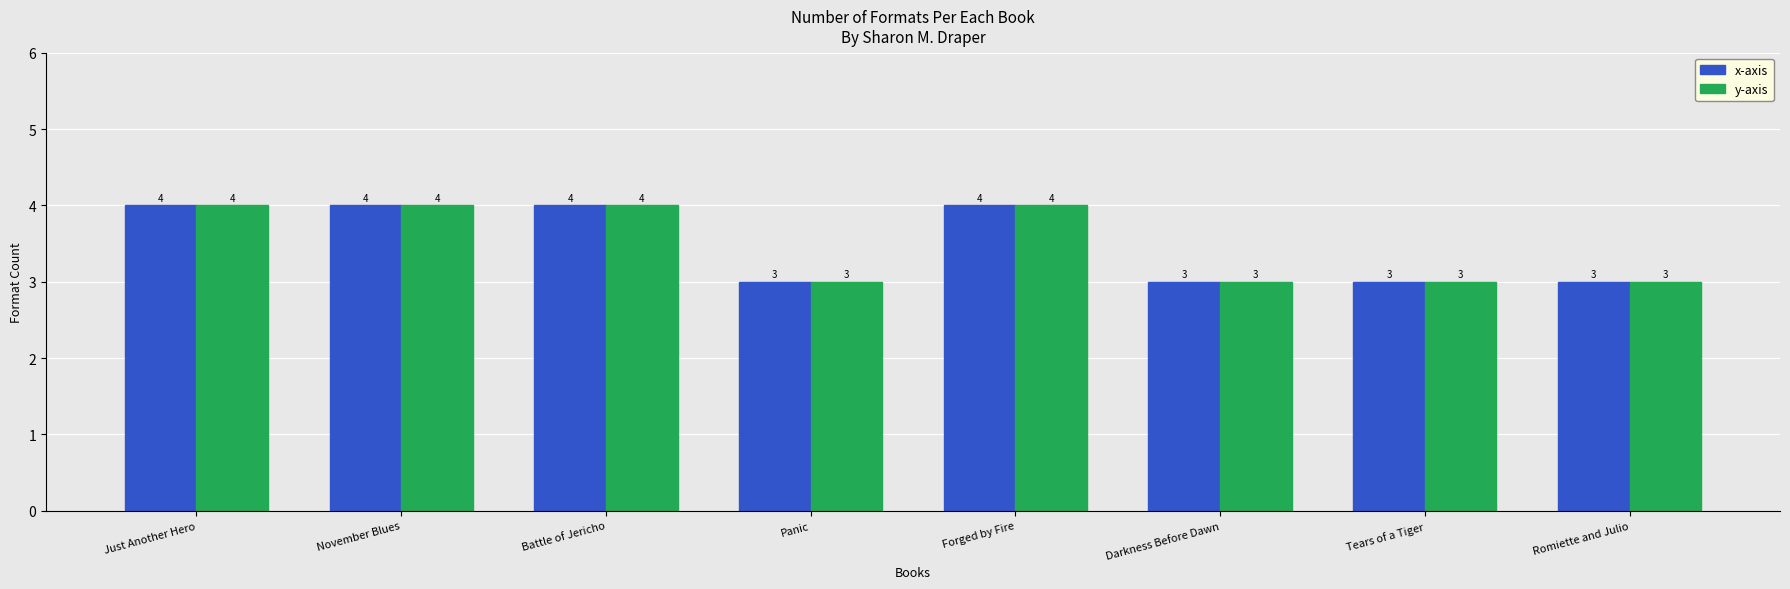

What is the sum of all y-axis values?

28